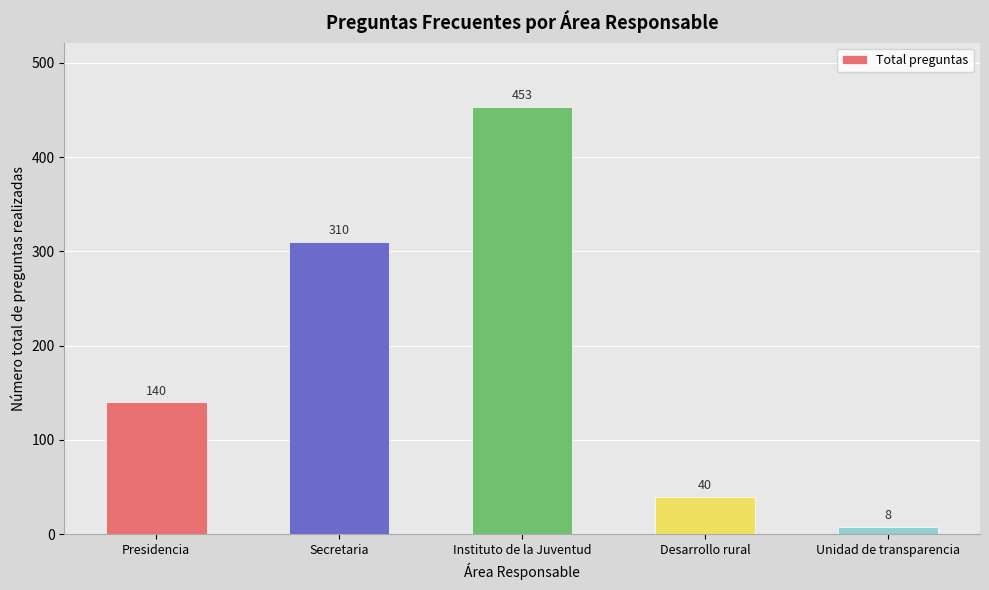

Count the number of categories in the chart.

5